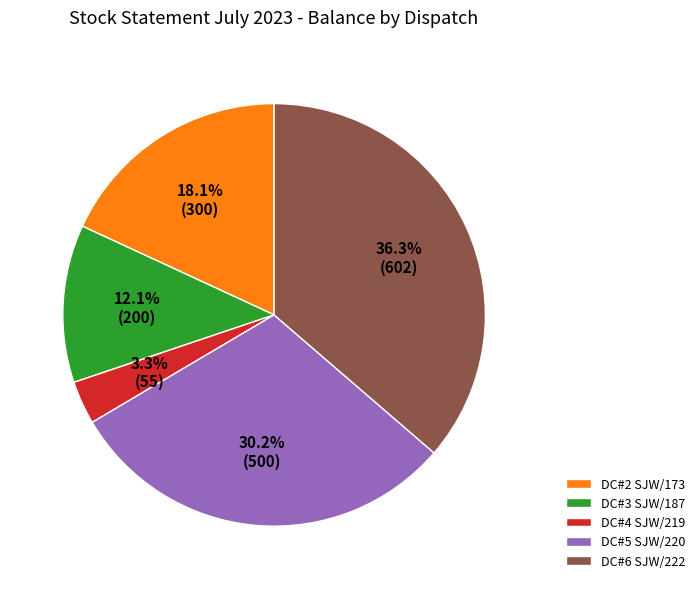

Which has a higher value, DC#3 SJW/187 or DC#4 SJW/219?

DC#3 SJW/187